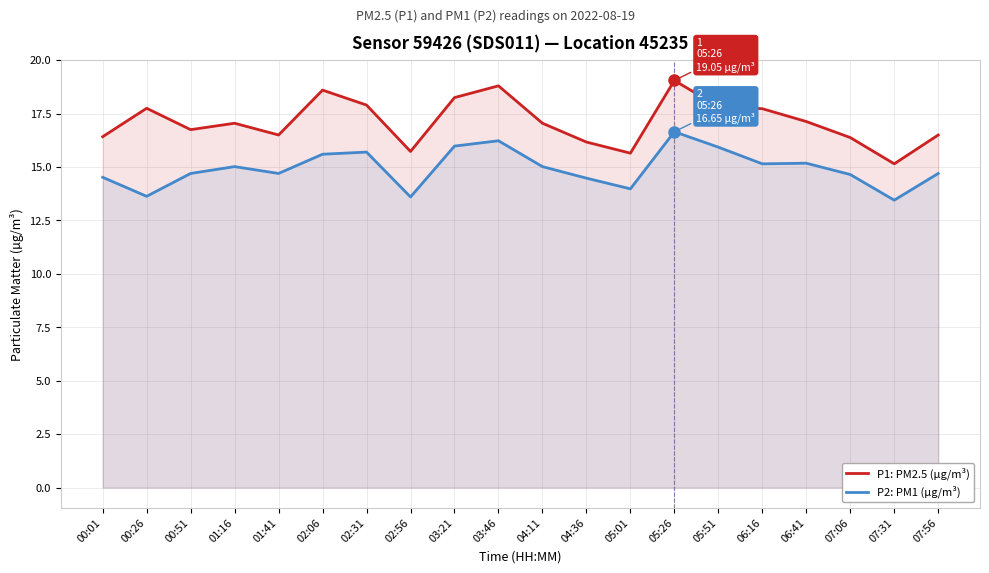

True or false: P1: PM2.5 (µg/m³) and P2: PM1 (µg/m³) intersect in this chart.

False